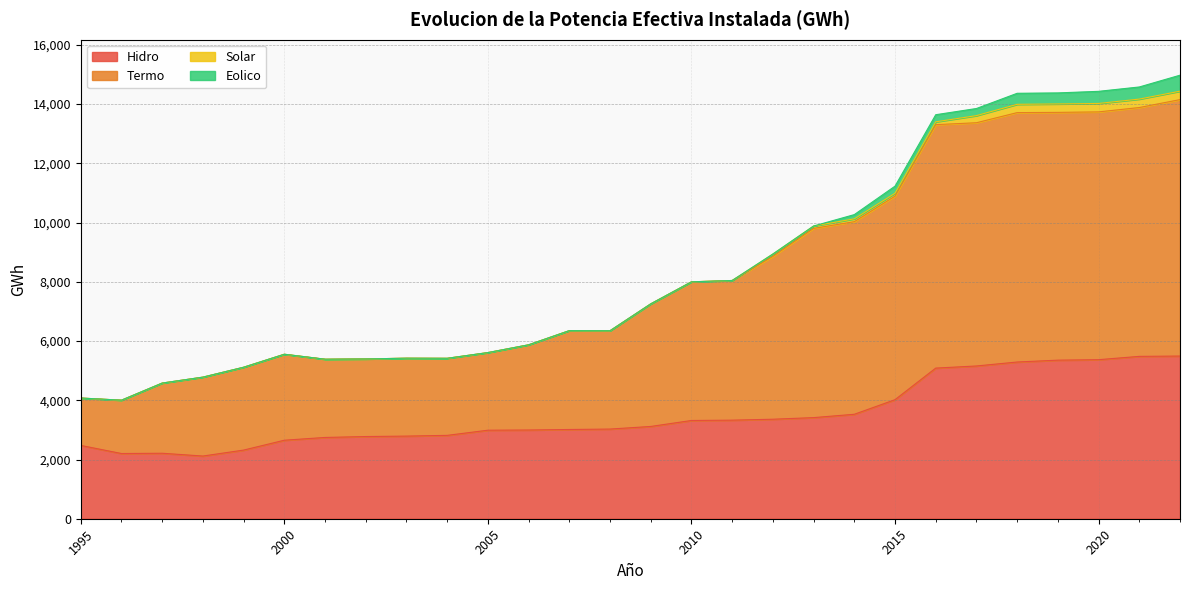

Which series changed the most between 2005 and 2018?

Termo